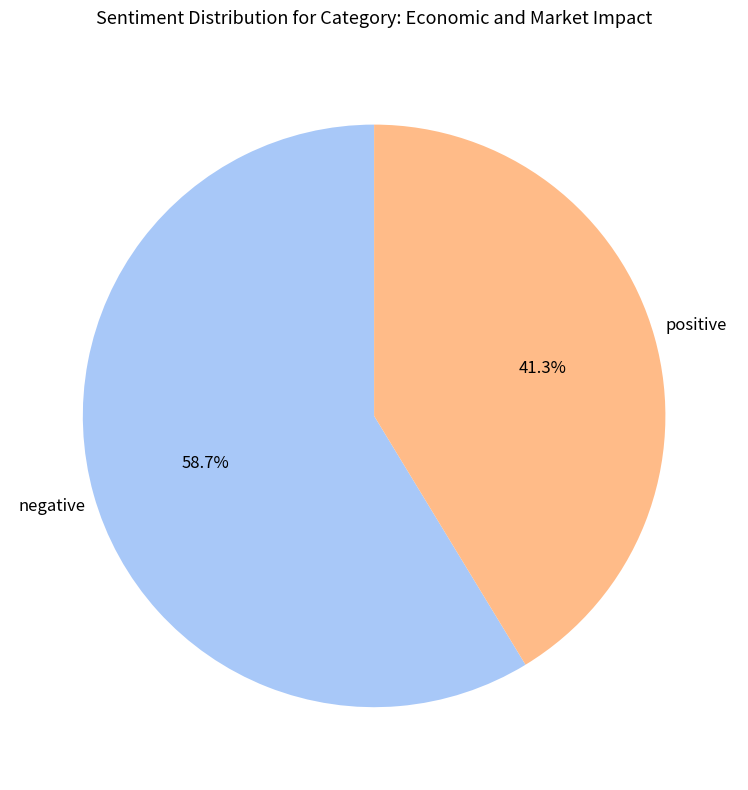

Is there any slice that represents more than half of the pie?

Yes